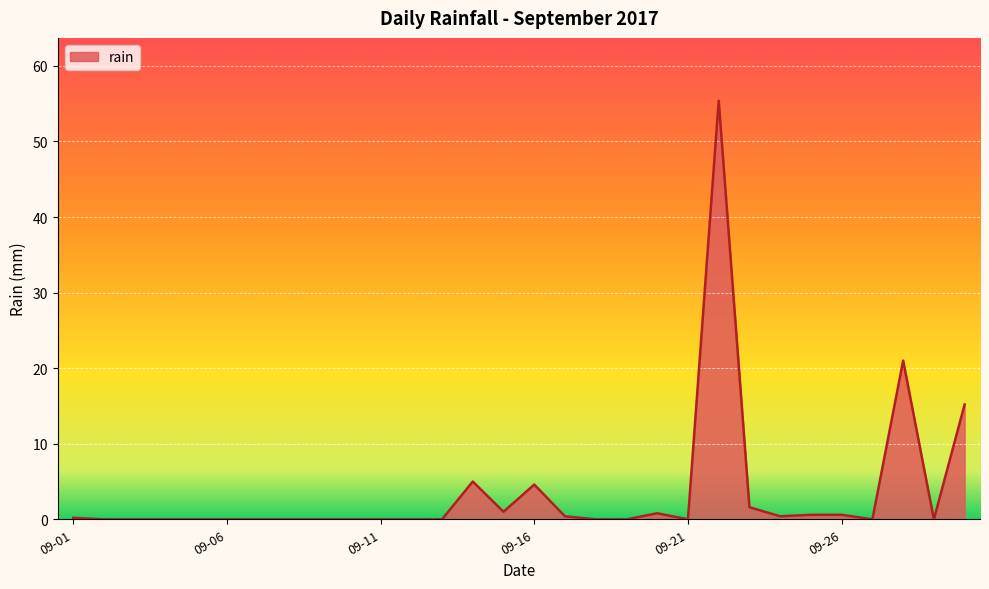

What is the greatest value displayed?

55.4